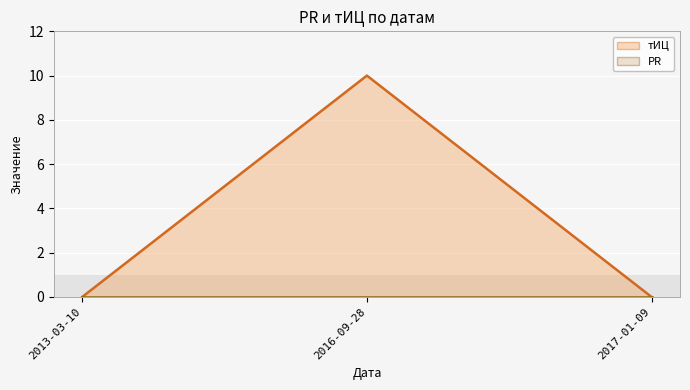

How many lines are shown in the chart?

2